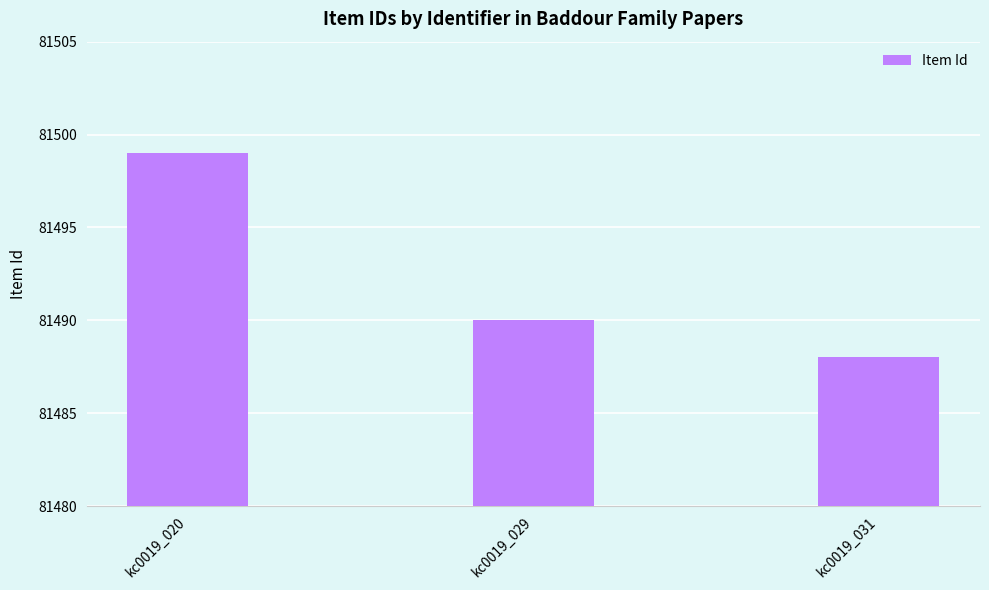

Which has a higher value, kc0019_029 or kc0019_020?

kc0019_020